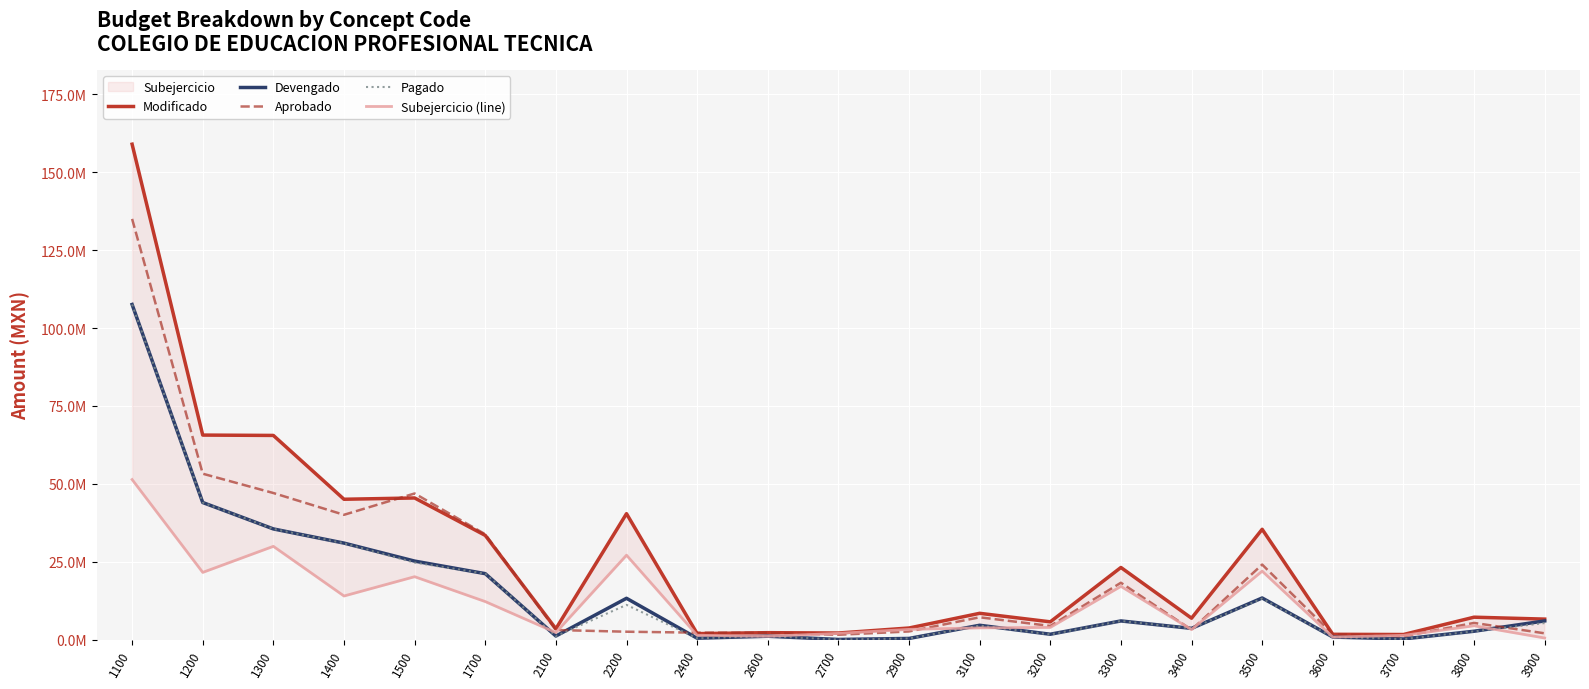

The value of Subejercicio (line) at 3400 is 4714810.6. True or false?

False